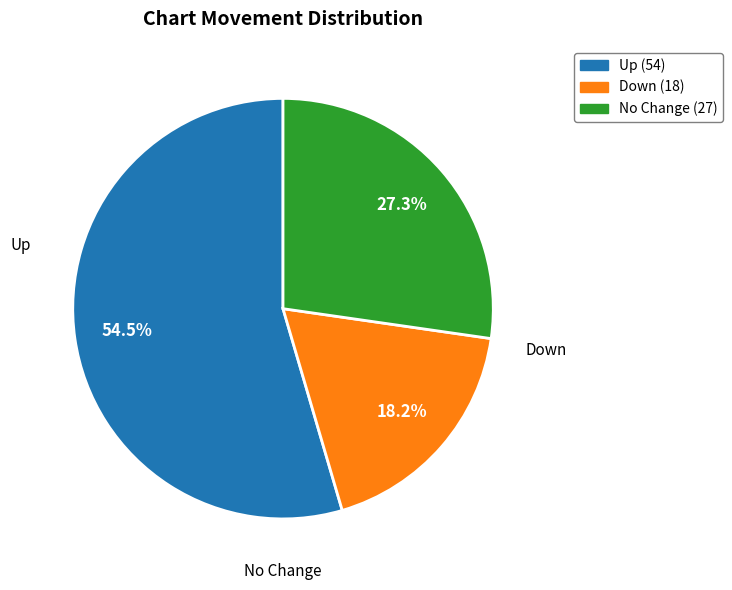

Is there a majority slice in this chart?

Yes